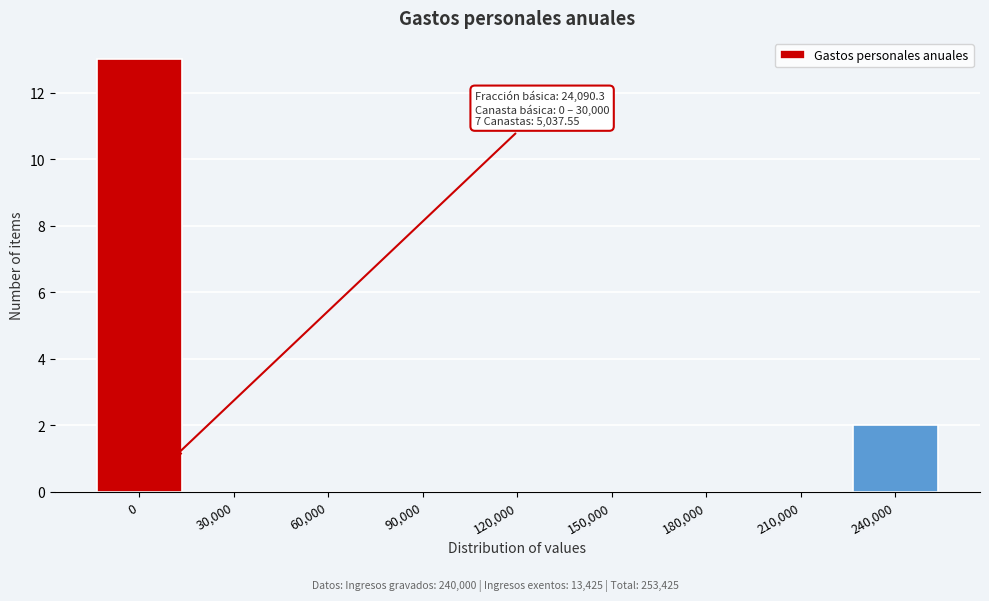

Reading left to right, extract all data points from this chart.

0=13	30,000=0	60,000=0	90,000=0	120,000=0	150,000=0	180,000=0	210,000=0	240,000=2